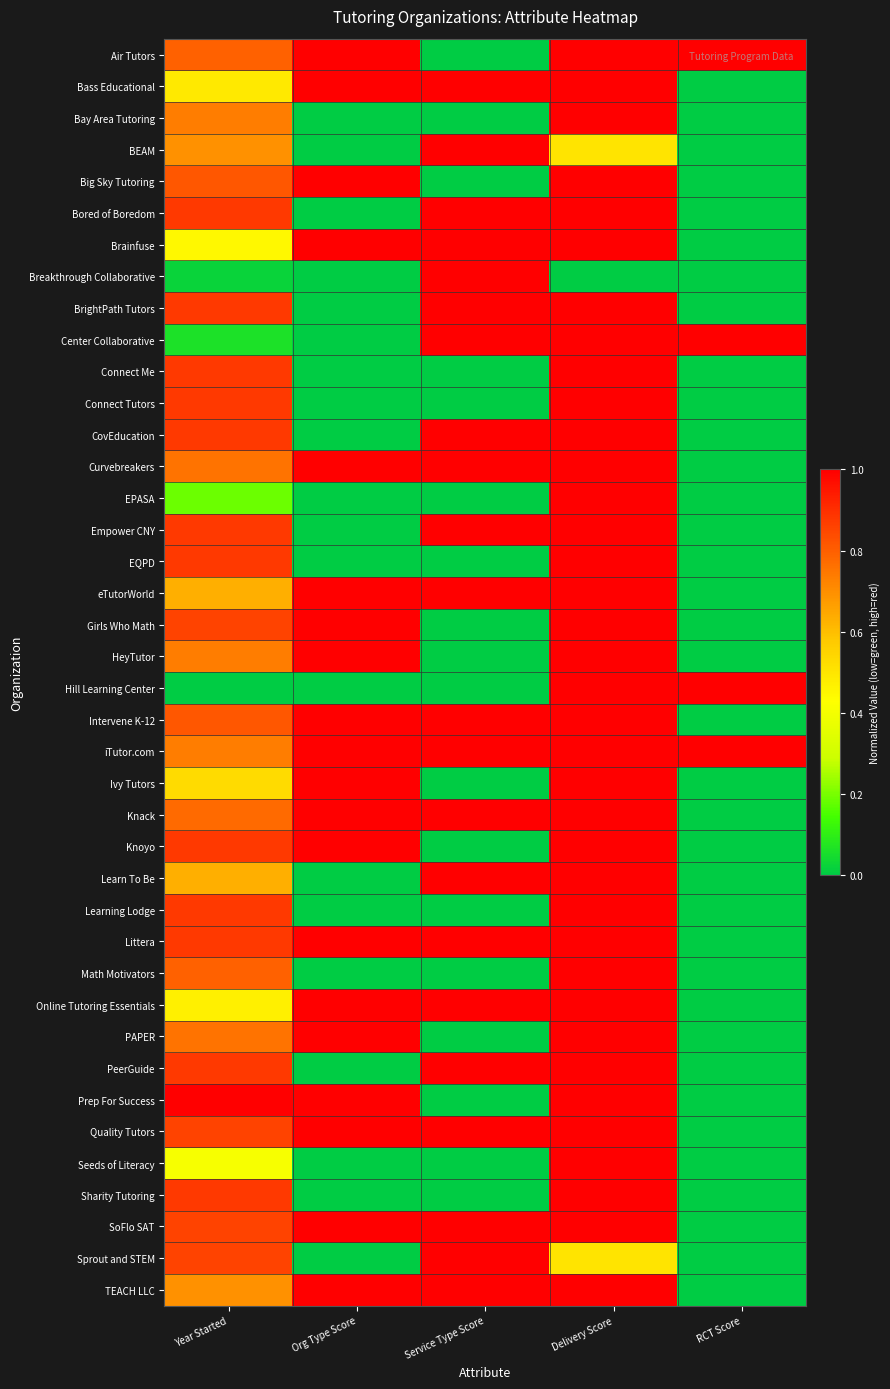

Reading left to right, what are all the values shown in this chart?

Air Tutors: Year Started=0.8	Org Type Score=1.0	Service Type Score=0.0	Delivery Score=1.0	RCT Score=1.0
Bass Educational: Year Started=0.5	Org Type Score=1.0	Service Type Score=1.0	Delivery Score=1.0	RCT Score=0.0
Bay Area Tutoring: Year Started=0.7	Org Type Score=0.0	Service Type Score=0.0	Delivery Score=1.0	RCT Score=0.0
BEAM: Year Started=0.7	Org Type Score=0.0	Service Type Score=1.0	Delivery Score=0.5	RCT Score=0.0
Big Sky Tutoring: Year Started=0.8	Org Type Score=1.0	Service Type Score=0.0	Delivery Score=1.0	RCT Score=0.0
Bored of Boredom: Year Started=0.9	Org Type Score=0.0	Service Type Score=1.0	Delivery Score=1.0	RCT Score=0.0
Brainfuse: Year Started=0.4	Org Type Score=1.0	Service Type Score=1.0	Delivery Score=1.0	RCT Score=0.0
Breakthrough Collaborative: Year Started=0.0	Org Type Score=0.0	Service Type Score=1.0	Delivery Score=0.0	RCT Score=0.0
BrightPath Tutors: Year Started=0.9	Org Type Score=0.0	Service Type Score=1.0	Delivery Score=1.0	RCT Score=0.0
Center Collaborative: Year Started=0.1	Org Type Score=0.0	Service Type Score=1.0	Delivery Score=1.0	RCT Score=1.0
Connect Me: Year Started=0.9	Org Type Score=0.0	Service Type Score=0.0	Delivery Score=1.0	RCT Score=0.0
Connect Tutors: Year Started=0.9	Org Type Score=0.0	Service Type Score=0.0	Delivery Score=1.0	RCT Score=0.0
CovEducation: Year Started=0.9	Org Type Score=0.0	Service Type Score=1.0	Delivery Score=1.0	RCT Score=0.0
Curvebreakers: Year Started=0.8	Org Type Score=1.0	Service Type Score=1.0	Delivery Score=1.0	RCT Score=0.0
EPASA: Year Started=0.2	Org Type Score=0.0	Service Type Score=0.0	Delivery Score=1.0	RCT Score=0.0
Empower CNY: Year Started=0.9	Org Type Score=0.0	Service Type Score=1.0	Delivery Score=1.0	RCT Score=0.0
EQPD: Year Started=0.9	Org Type Score=0.0	Service Type Score=0.0	Delivery Score=1.0	RCT Score=0.0
eTutorWorld: Year Started=0.6	Org Type Score=1.0	Service Type Score=1.0	Delivery Score=1.0	RCT Score=0.0
Girls Who Math: Year Started=0.9	Org Type Score=1.0	Service Type Score=0.0	Delivery Score=1.0	RCT Score=0.0
HeyTutor: Year Started=0.7	Org Type Score=1.0	Service Type Score=0.0	Delivery Score=1.0	RCT Score=0.0
Hill Learning Center: Year Started=0.0	Org Type Score=0.0	Service Type Score=0.0	Delivery Score=1.0	RCT Score=1.0
Intervene K-12: Year Started=0.8	Org Type Score=1.0	Service Type Score=1.0	Delivery Score=1.0	RCT Score=0.0
iTutor.com: Year Started=0.7	Org Type Score=1.0	Service Type Score=1.0	Delivery Score=1.0	RCT Score=1.0
Ivy Tutors: Year Started=0.5	Org Type Score=1.0	Service Type Score=0.0	Delivery Score=1.0	RCT Score=0.0
Knack: Year Started=0.8	Org Type Score=1.0	Service Type Score=1.0	Delivery Score=1.0	RCT Score=0.0
Knoyo: Year Started=0.9	Org Type Score=1.0	Service Type Score=0.0	Delivery Score=1.0	RCT Score=0.0
Learn To Be: Year Started=0.6	Org Type Score=0.0	Service Type Score=1.0	Delivery Score=1.0	RCT Score=0.0
Learning Lodge: Year Started=0.9	Org Type Score=0.0	Service Type Score=0.0	Delivery Score=1.0	RCT Score=0.0
Littera: Year Started=0.9	Org Type Score=1.0	Service Type Score=1.0	Delivery Score=1.0	RCT Score=0.0
Math Motivators: Year Started=0.8	Org Type Score=0.0	Service Type Score=0.0	Delivery Score=1.0	RCT Score=0.0
Online Tutoring Essentials: Year Started=0.5	Org Type Score=1.0	Service Type Score=1.0	Delivery Score=1.0	RCT Score=0.0
PAPER: Year Started=0.8	Org Type Score=1.0	Service Type Score=0.0	Delivery Score=1.0	RCT Score=0.0
PeerGuide: Year Started=0.9	Org Type Score=0.0	Service Type Score=1.0	Delivery Score=1.0	RCT Score=0.0
Prep For Success: Year Started=1.0	Org Type Score=1.0	Service Type Score=0.0	Delivery Score=1.0	RCT Score=0.0
Quality Tutors: Year Started=0.9	Org Type Score=1.0	Service Type Score=1.0	Delivery Score=1.0	RCT Score=0.0
Seeds of Literacy: Year Started=0.4	Org Type Score=0.0	Service Type Score=0.0	Delivery Score=1.0	RCT Score=0.0
Sharity Tutoring: Year Started=0.9	Org Type Score=0.0	Service Type Score=0.0	Delivery Score=1.0	RCT Score=0.0
SoFlo SAT: Year Started=0.9	Org Type Score=1.0	Service Type Score=1.0	Delivery Score=1.0	RCT Score=0.0
Sprout and STEM: Year Started=0.9	Org Type Score=0.0	Service Type Score=1.0	Delivery Score=0.5	RCT Score=0.0
TEACH LLC: Year Started=0.7	Org Type Score=1.0	Service Type Score=1.0	Delivery Score=1.0	RCT Score=0.0